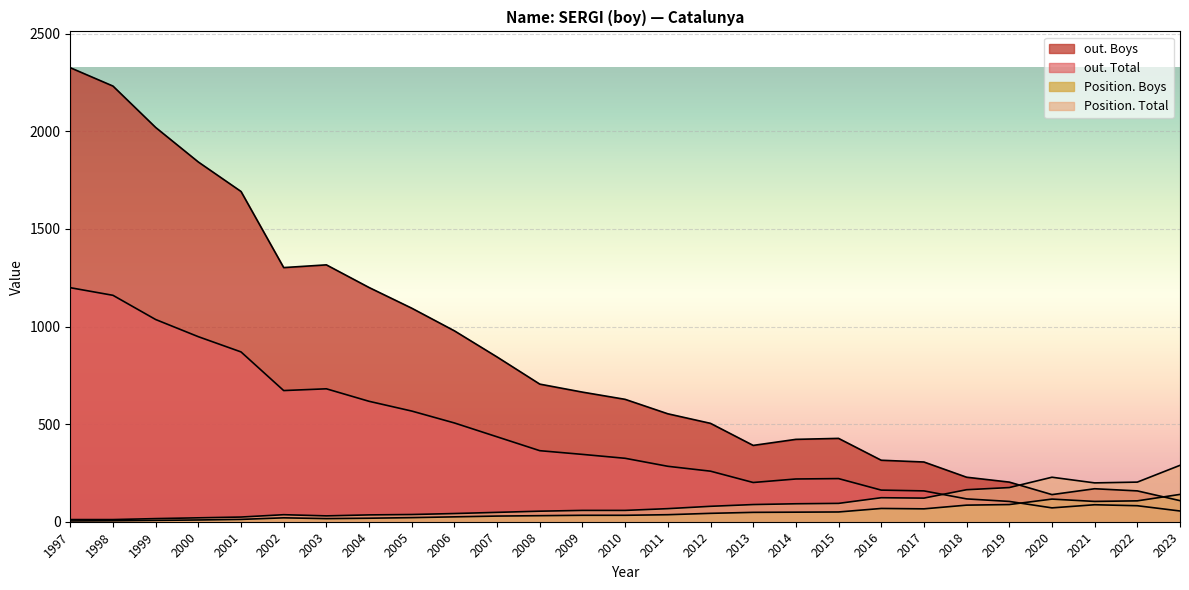

List the labels in order of Position. Boys value, smallest first.

1997, 1998, 1999, 2000, 2001, 2003, 2004, 2002, 2005, 2006, 2007, 2008, 2009, 2010, 2011, 2012, 2013, 2014, 2015, 2017, 2016, 2018, 2019, 2021, 2022, 2020, 2023